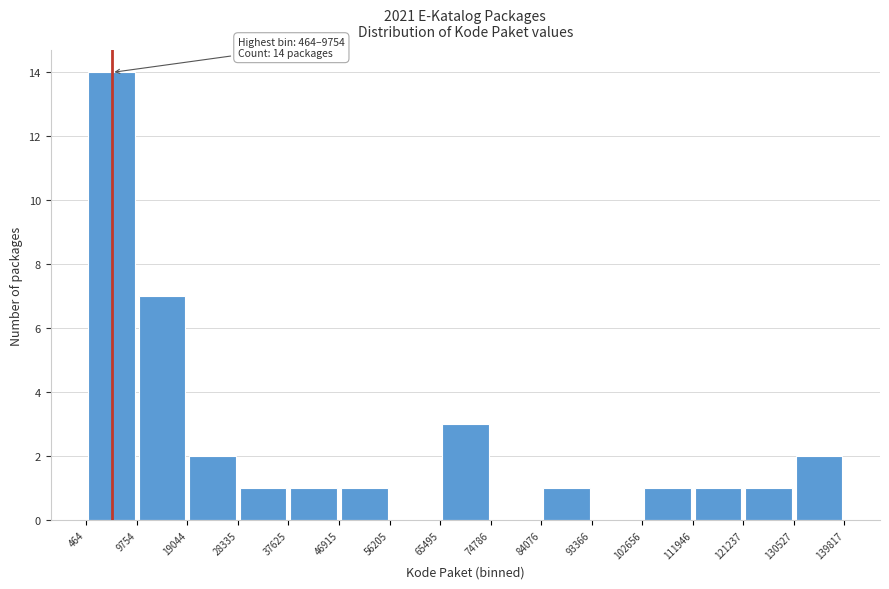

Which range on the x-axis has the tallest bar?

464 to 9754